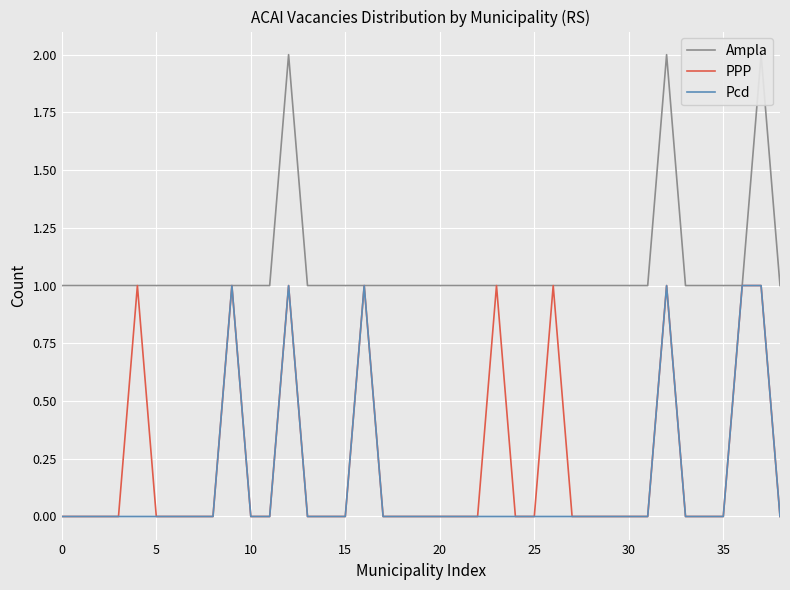

What is the difference between the maximum and minimum values in the PPP series?

1